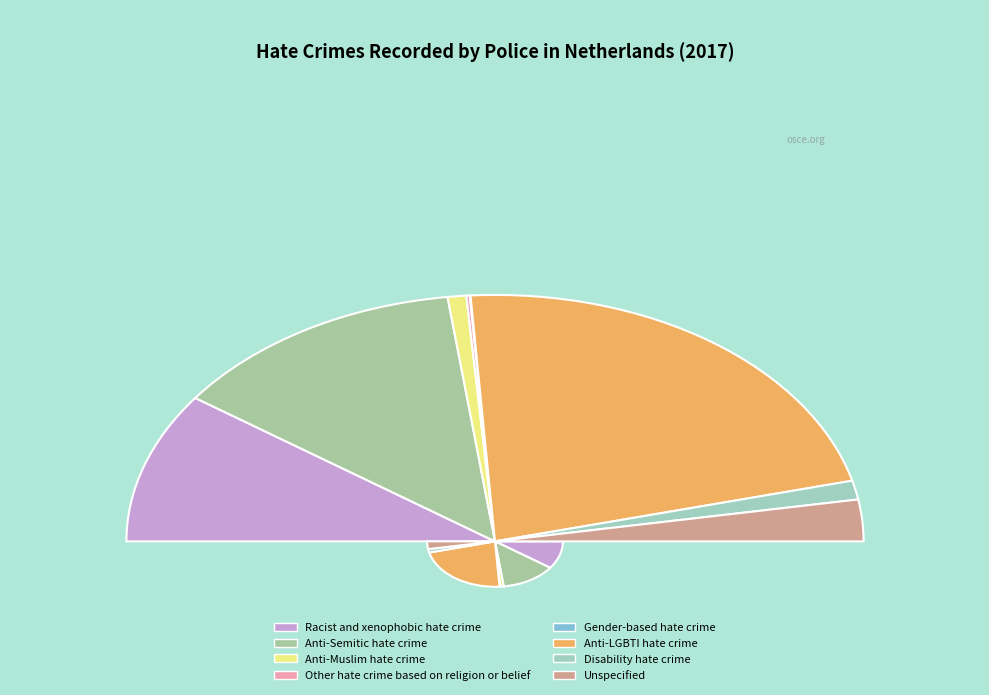

To the nearest percent, what is the average slice percentage?

12%